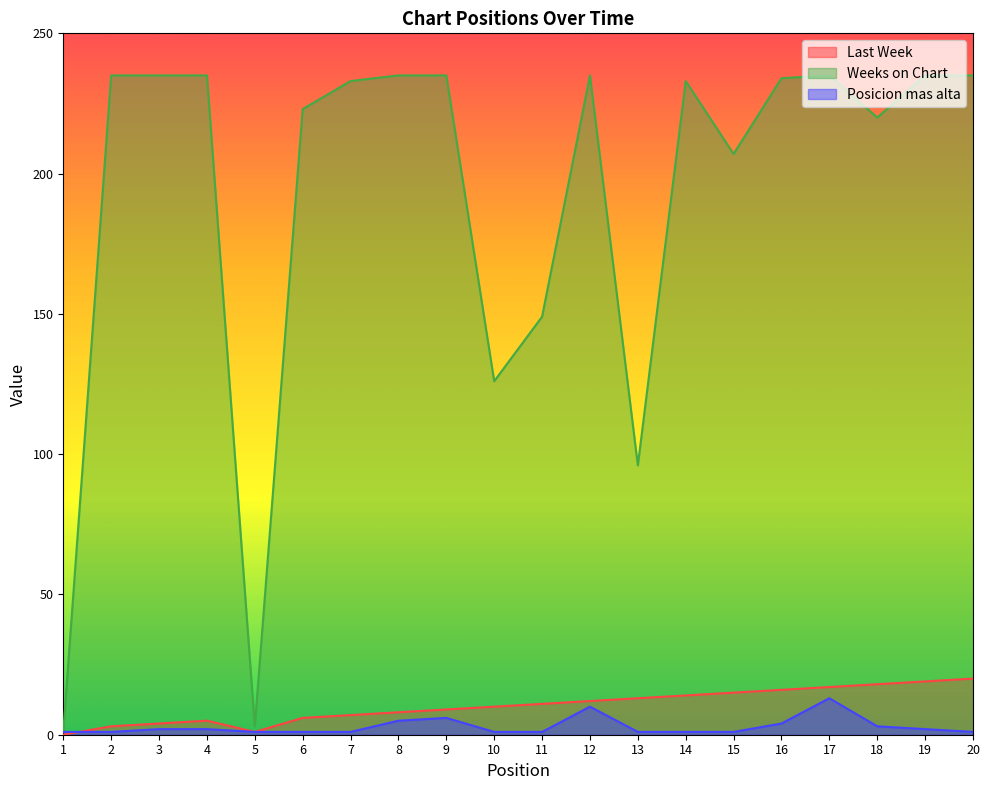

How many values in the Last Week series are below 11?

10